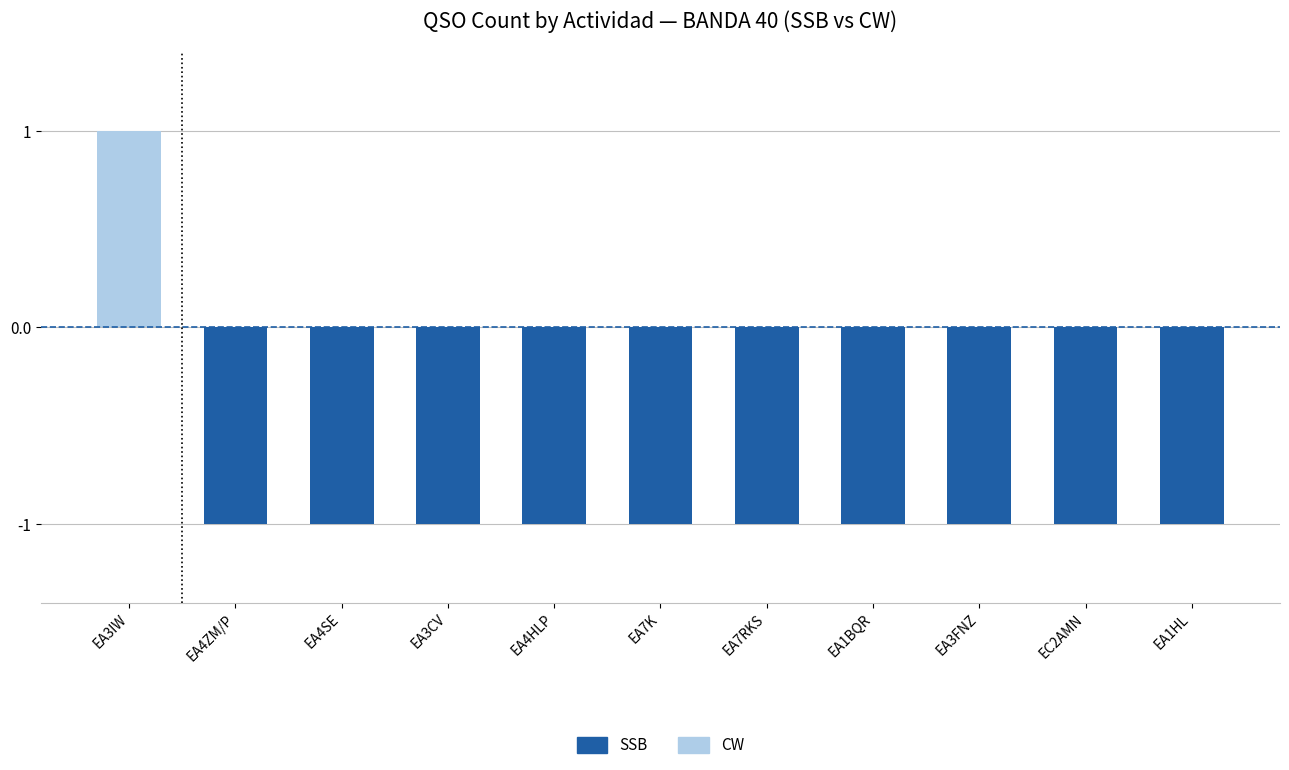

What is the value of the CW (Previous) bar at the 1st from the left?

1